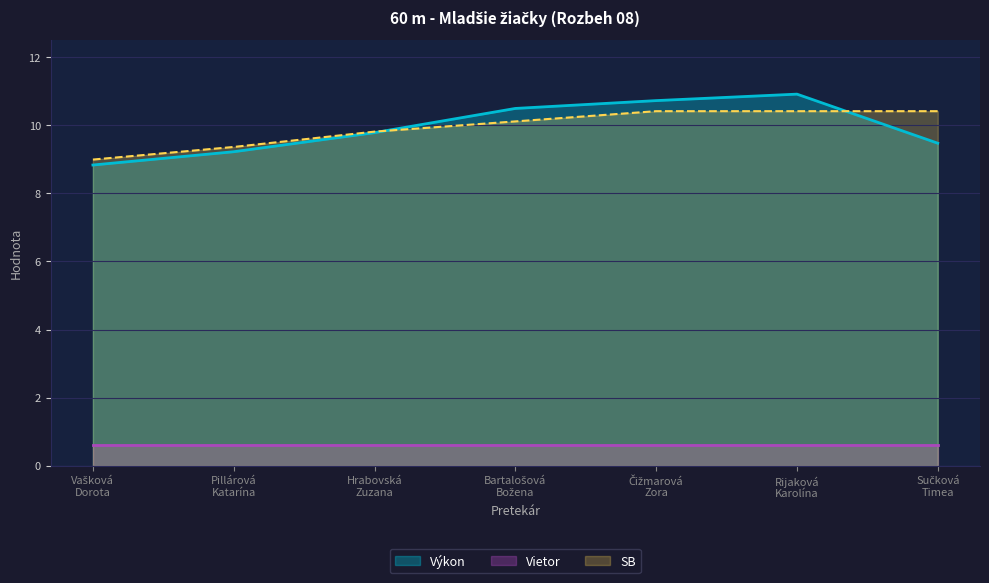

True or false: Výkon and Vietor cross at least once.

False